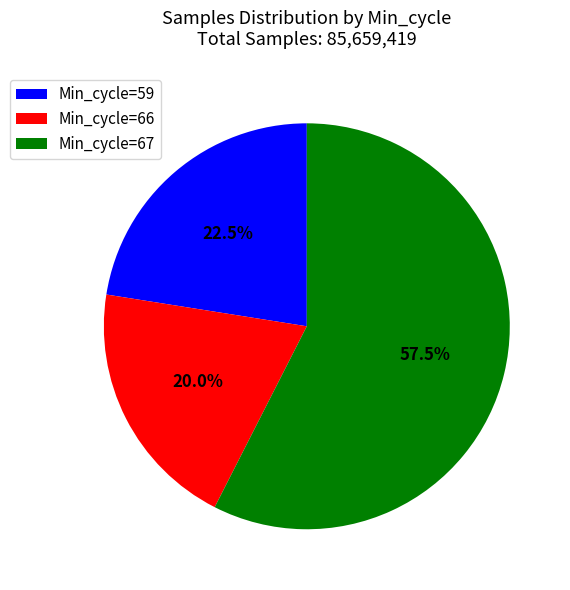

What percentage is NOT represented by Min_cycle=66?

80.0%